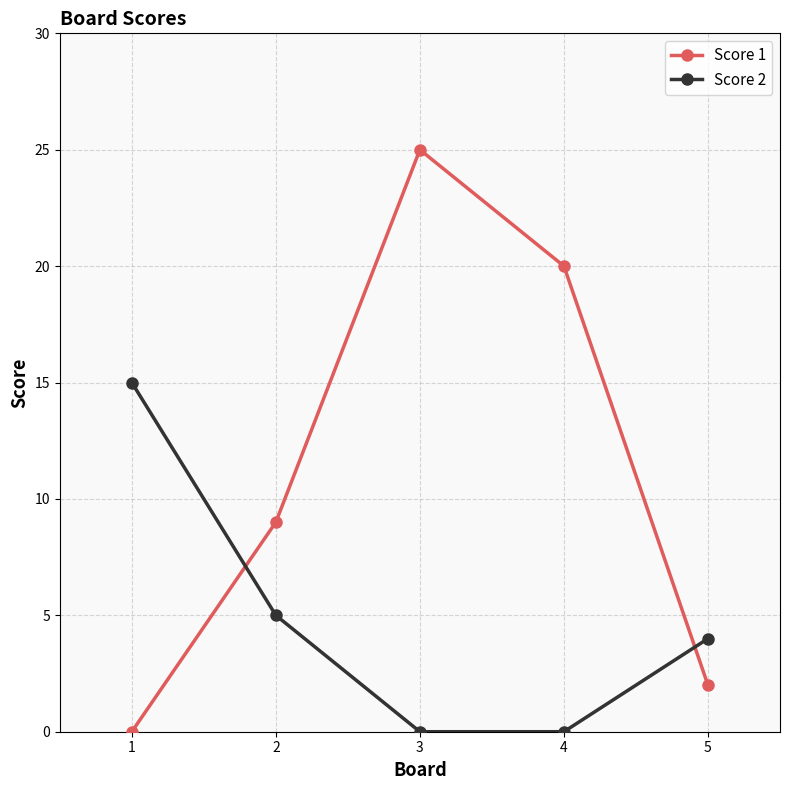

Which category has the highest value in the Score 2 series?

1